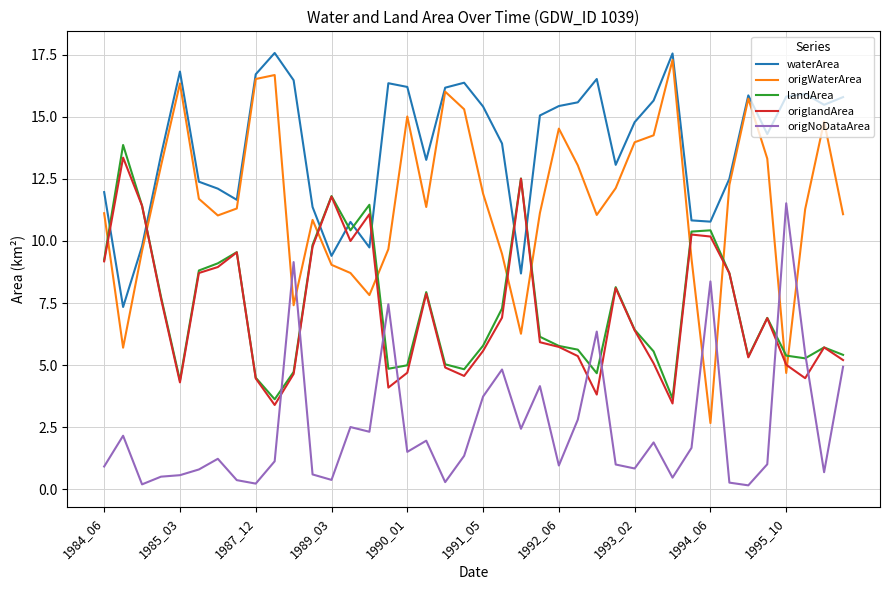

How many categories are shown in the chart?

40